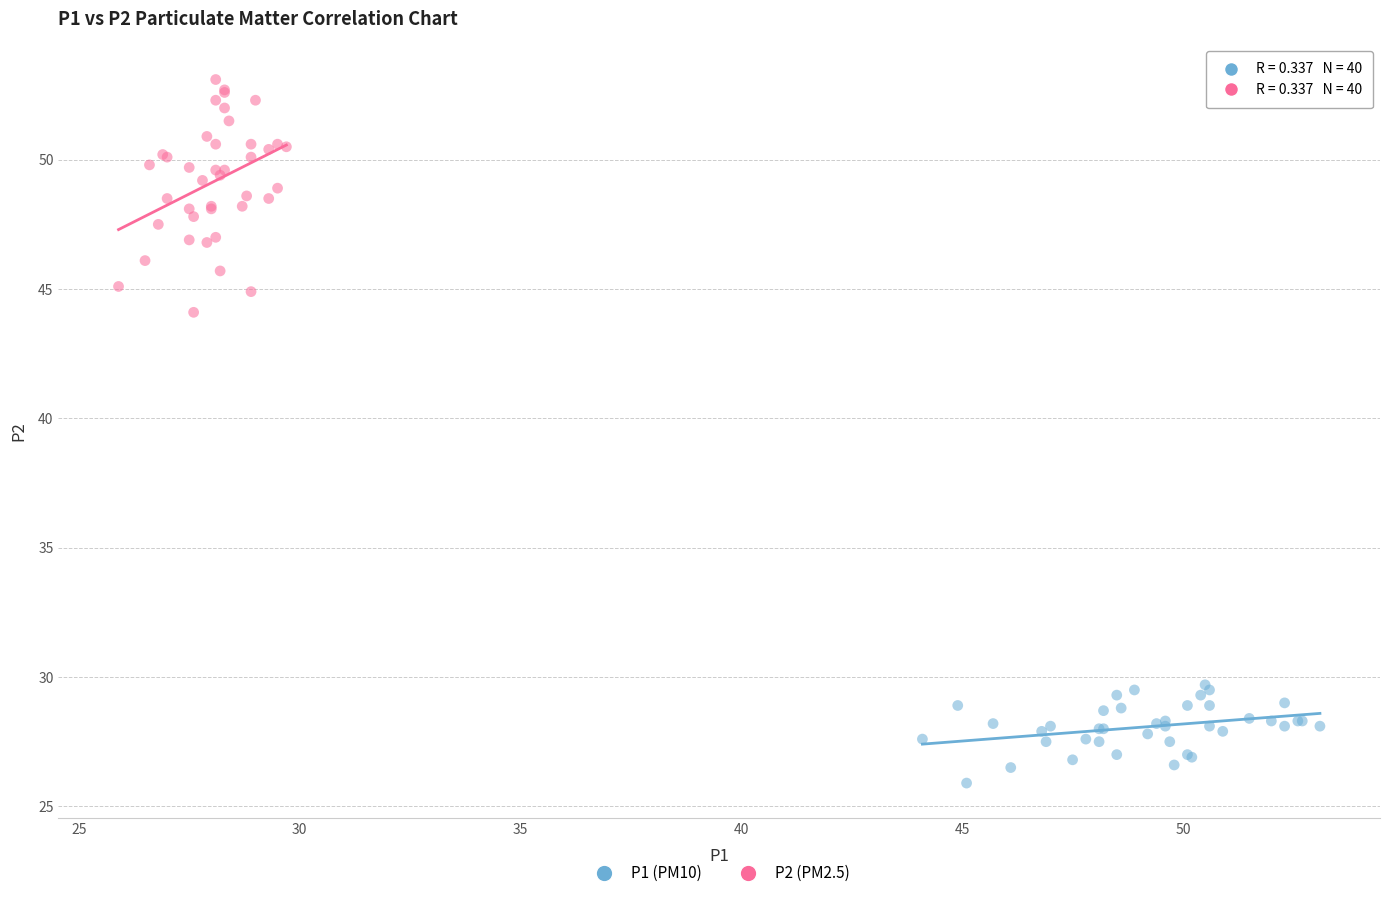

Which series reaches the minimum Y coordinate?

P1 (PM10)